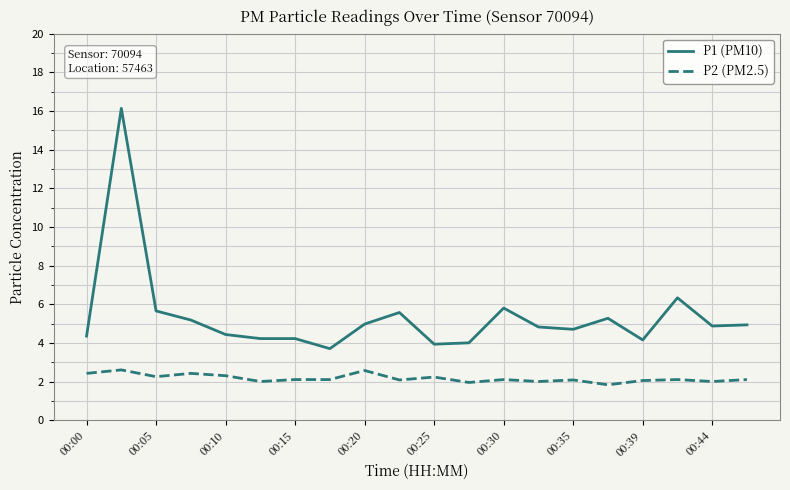

What is the minimum value shown in the chart?

1.8